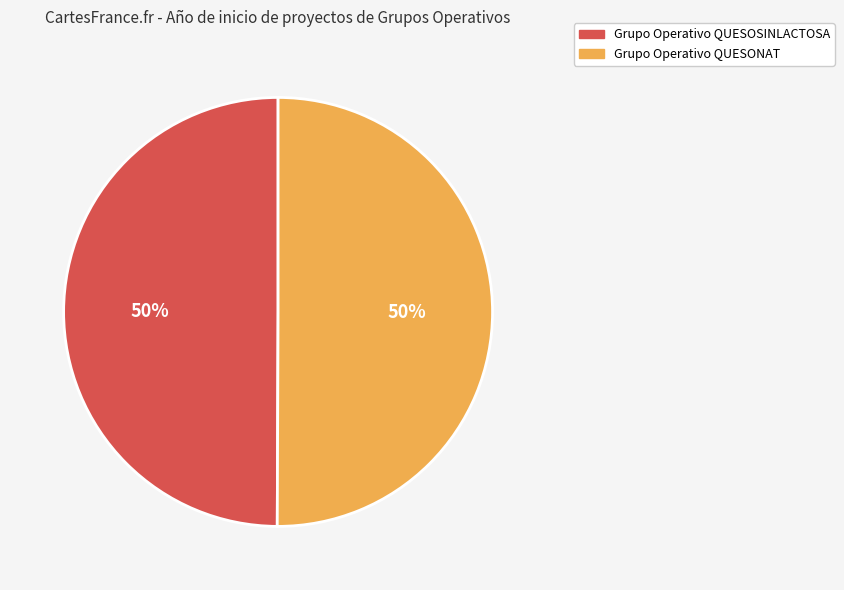

To the nearest percent, what portion does Grupo Operativo QUESONAT represent?

50%